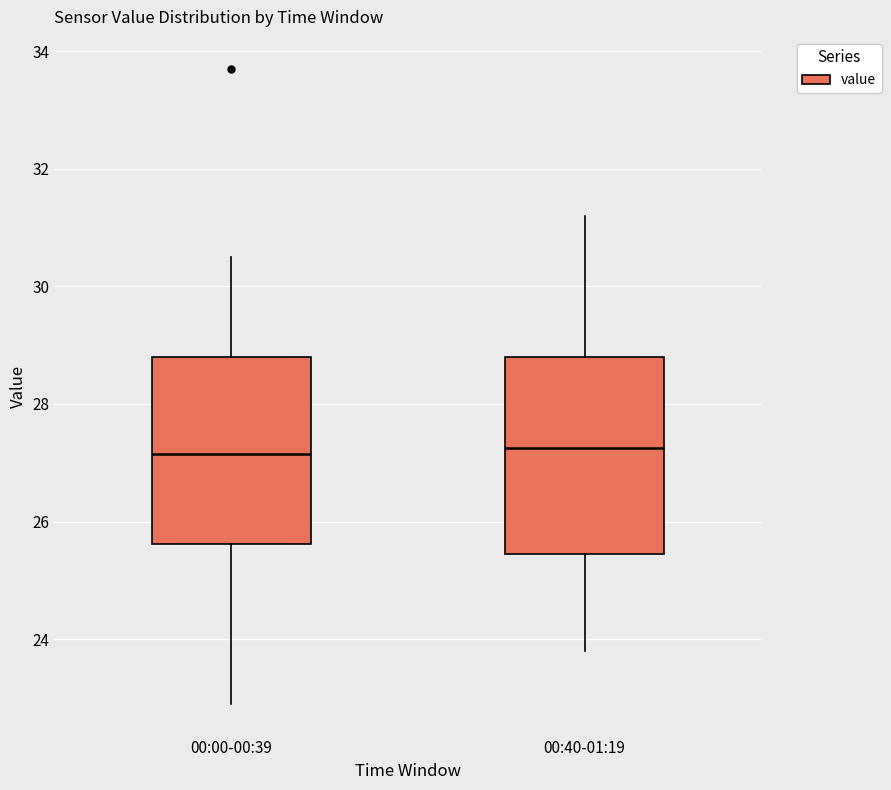

Reading left to right, read every box against the y-axis: the position of its median line, the range the box covers, and the ends of its whiskers. The values are not printed on the chart, so give them approximately, as read against the axis.

00:00-00:39: median 27.2, box 25.6 to 28.8, whiskers 23.0 to 30.6
00:40-01:19: median 27.2, box 25.4 to 28.8, whiskers 23.8 to 31.2